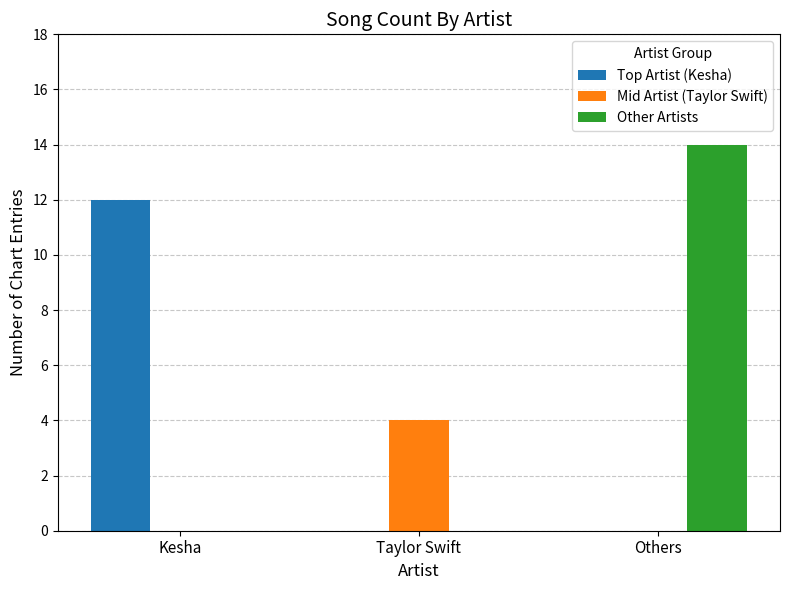

Between Taylor Swift and Others, which series saw the biggest shift?

Other Artists